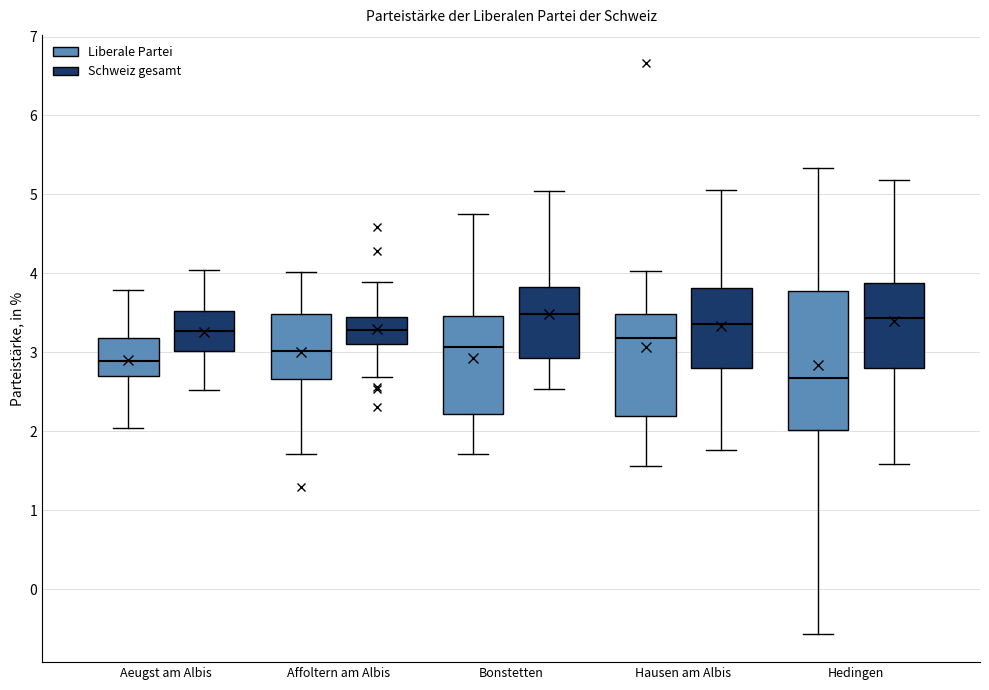

Where does the upper whisker of the box for Aeugst am Albis (Schweiz gesamt) end on the y-axis? The values are not printed on the chart, so give them approximately, as read against the axis.

4.0